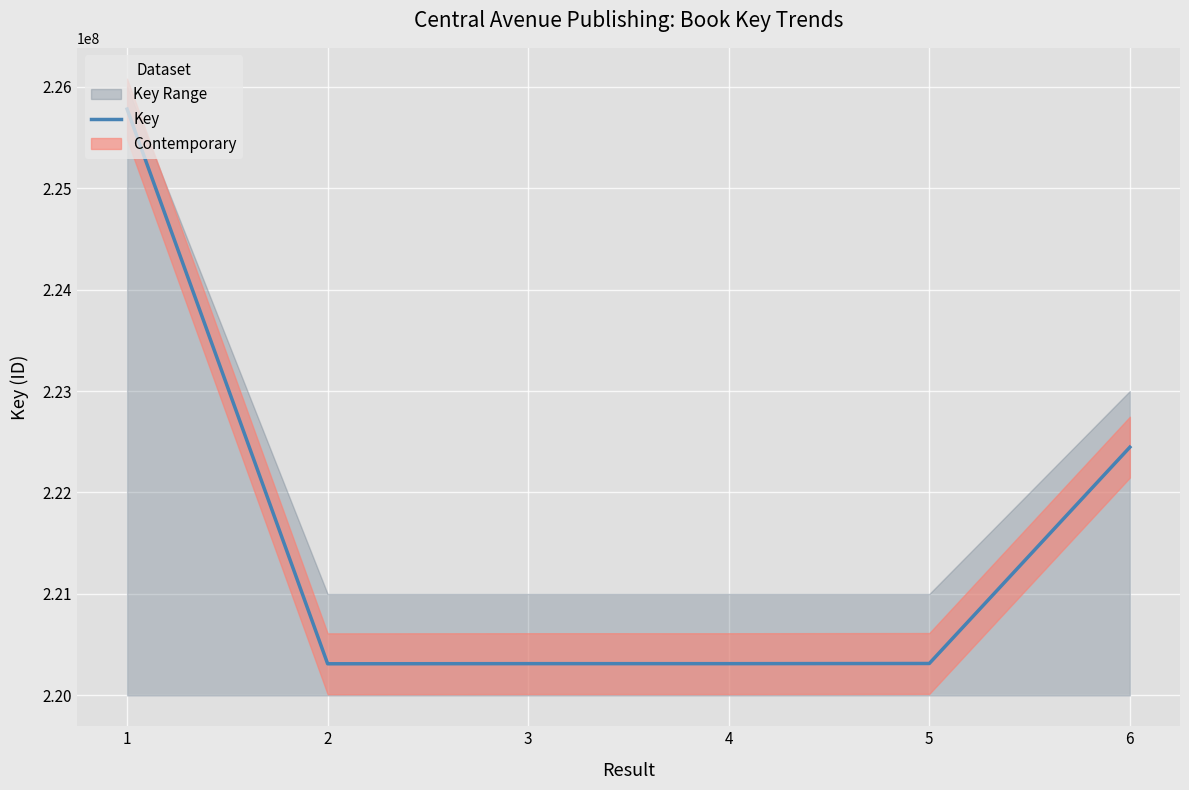

Reading left to right, list all the values displayed in this chart.

1=225778509	2=220311776	3=220313058	4=220312910	5=220314689	6=222446540